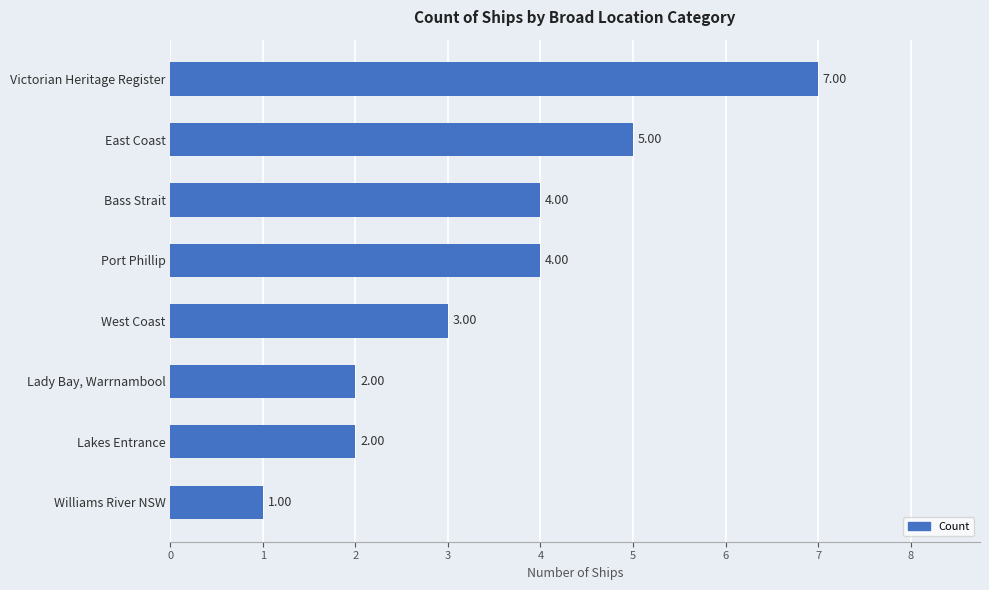

What is the difference between the maximum and minimum values?

6